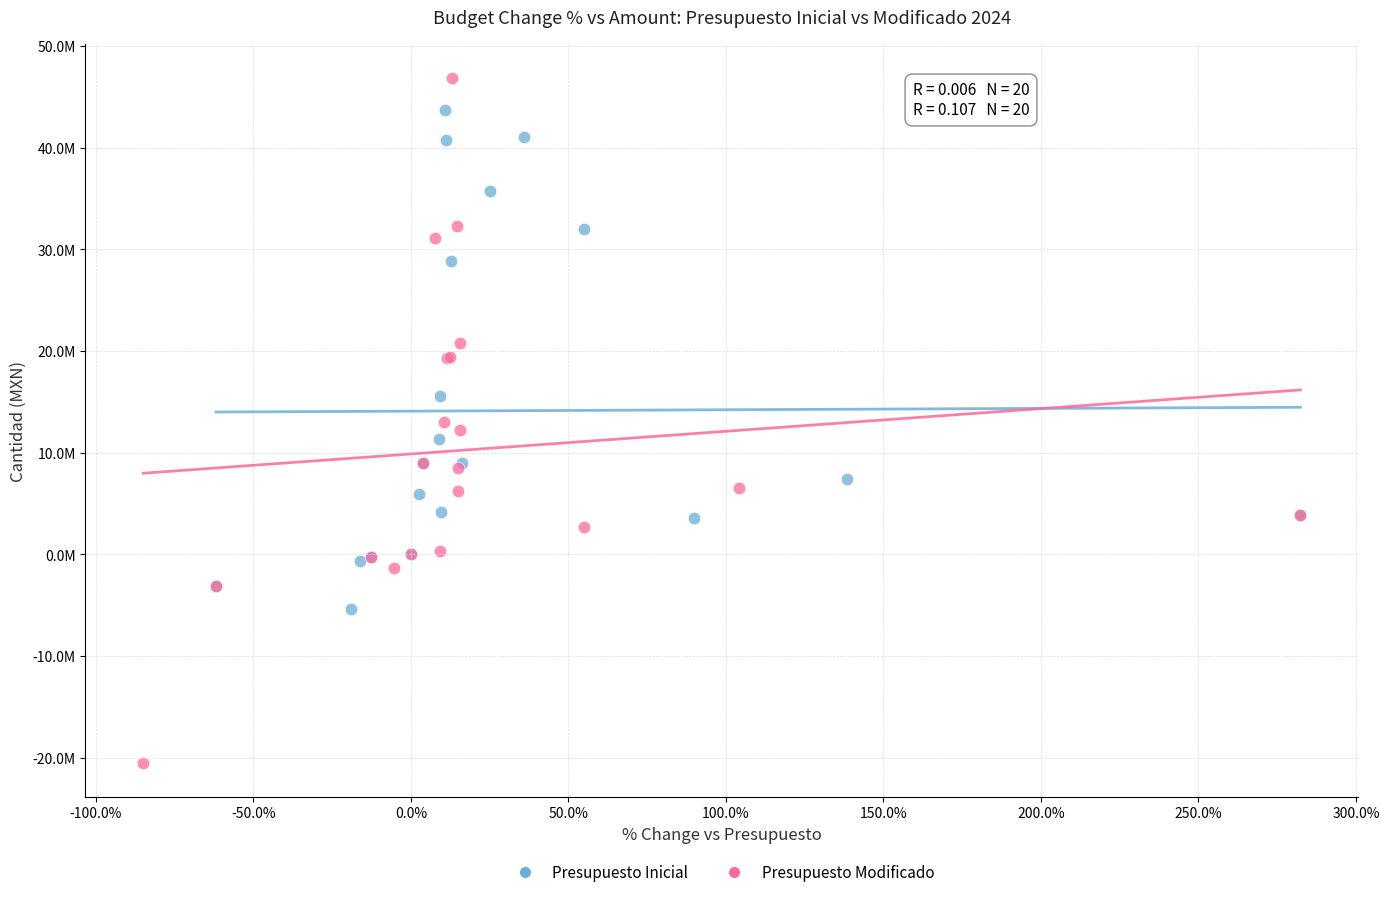

Which series has the largest Y range (max minus min)?

Presupuesto Modificado